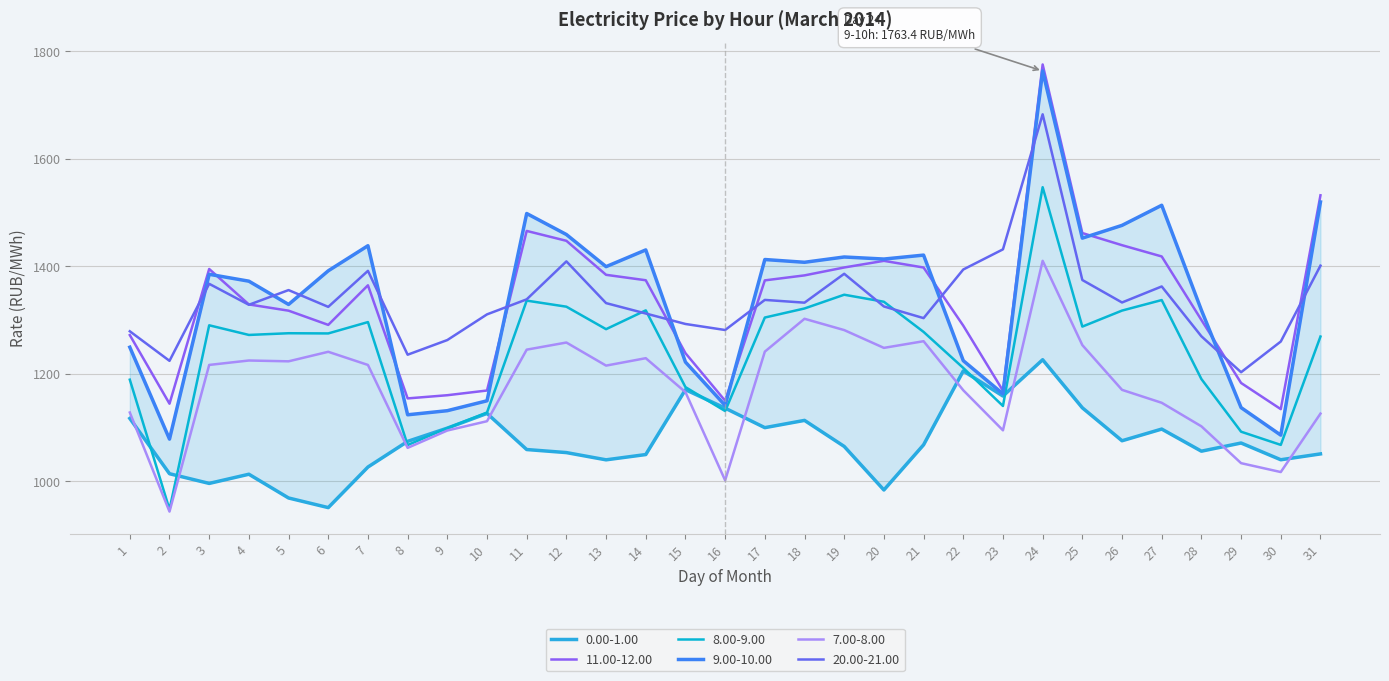

At which category is the sum across all series the highest?

24